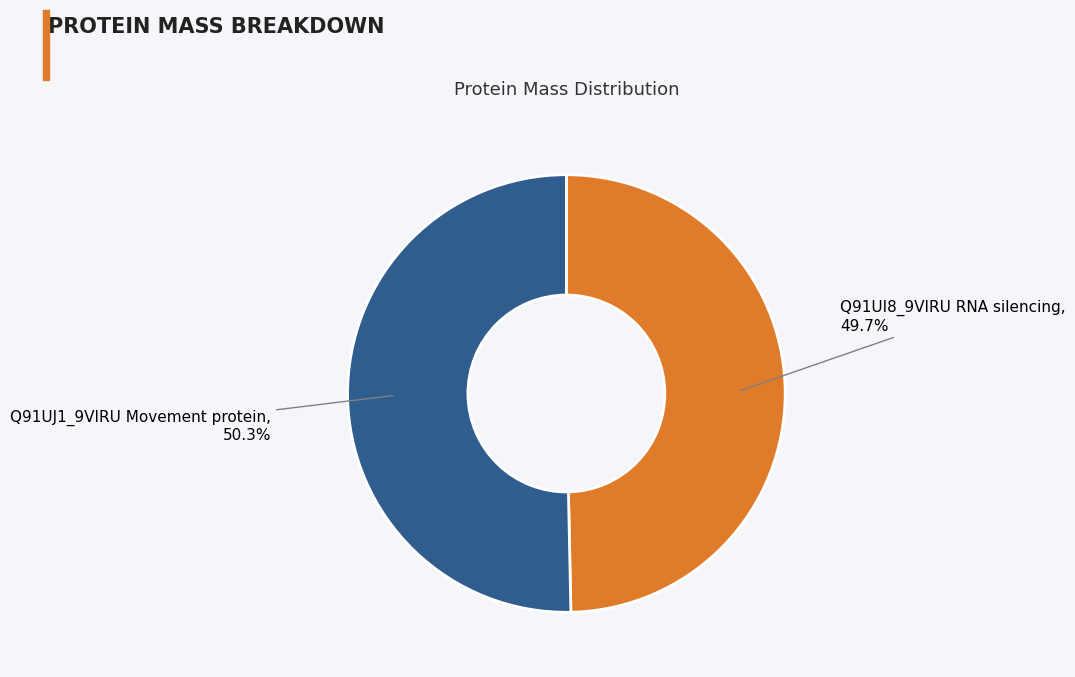

Does any single category account for the majority?

Yes